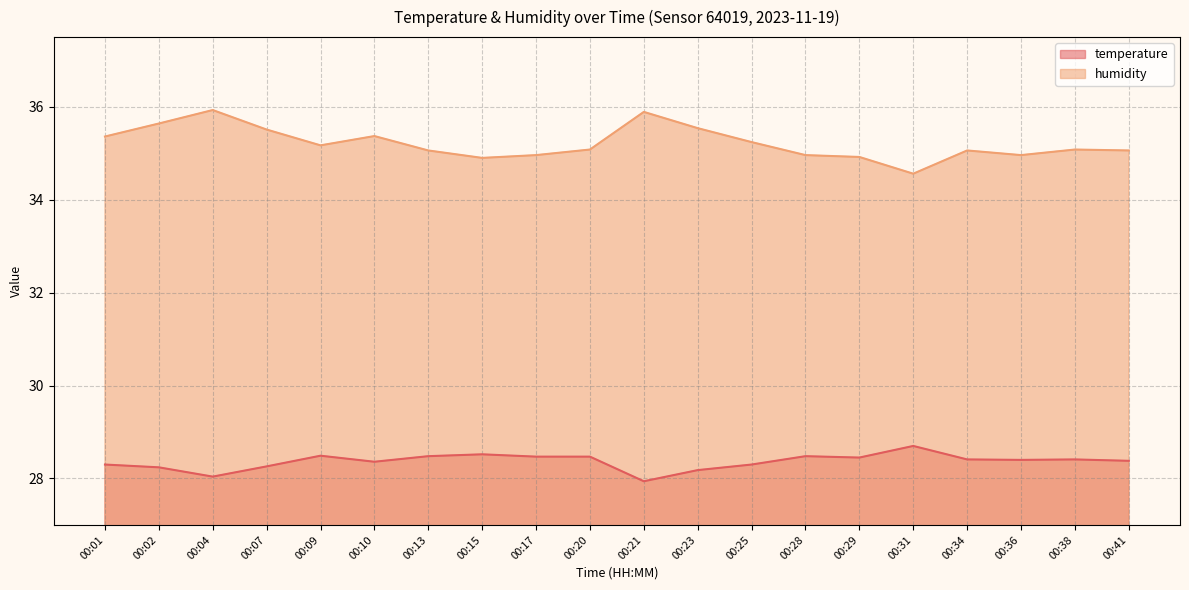

Which series has the widest spread of values?

humidity